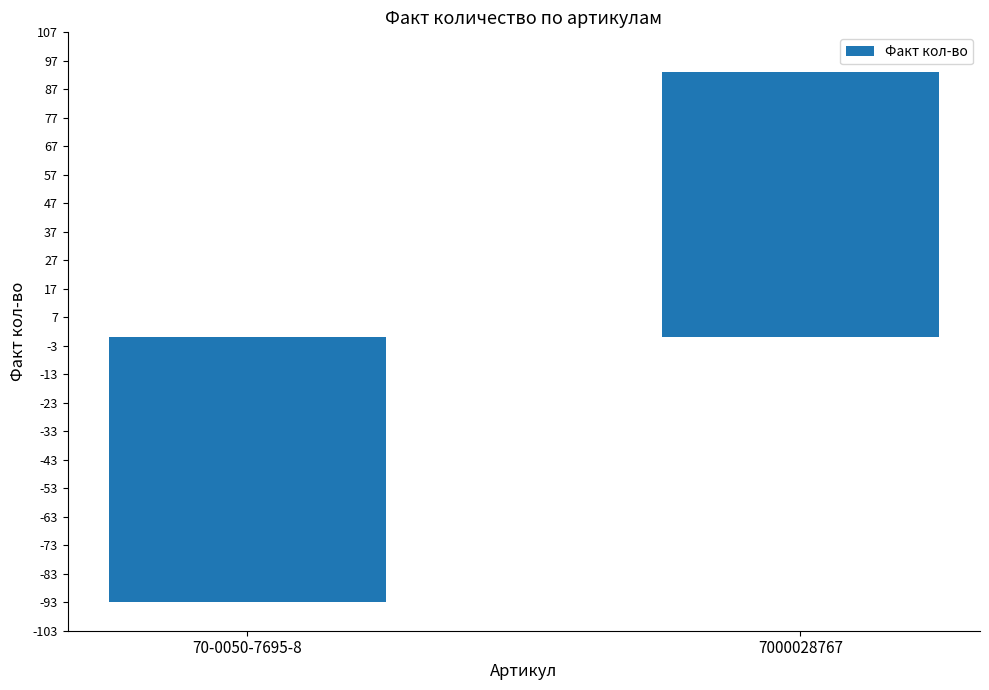

Reading right to left, list all the values displayed in this chart.

93	-93